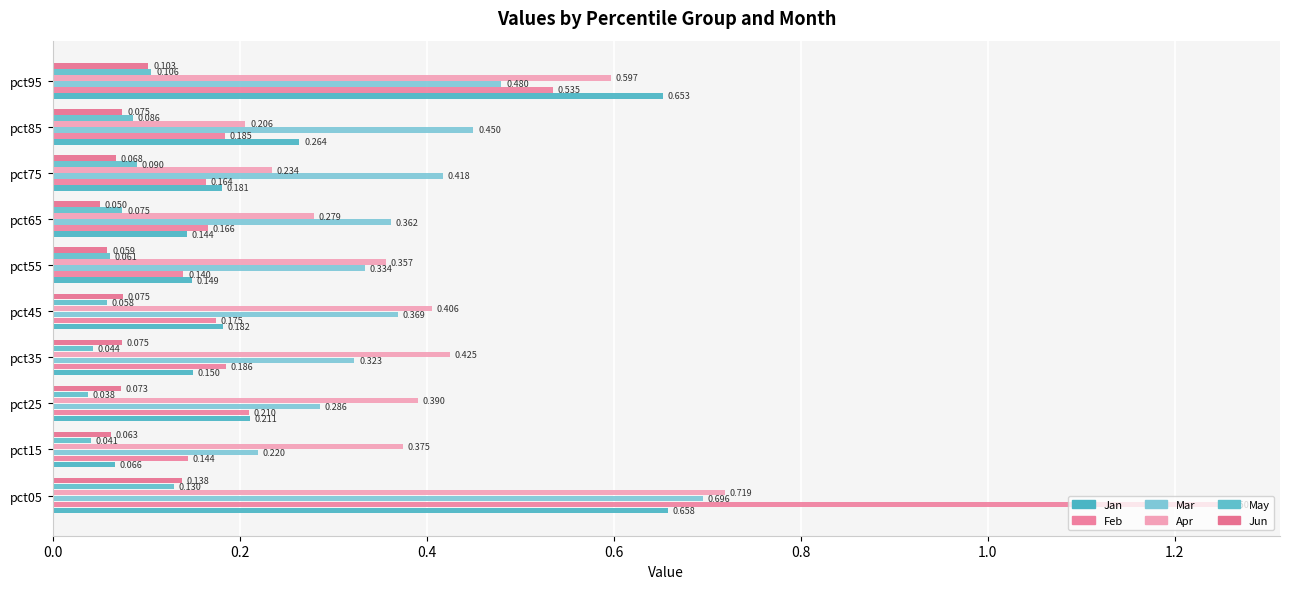

What position from the left is 1.4?

8